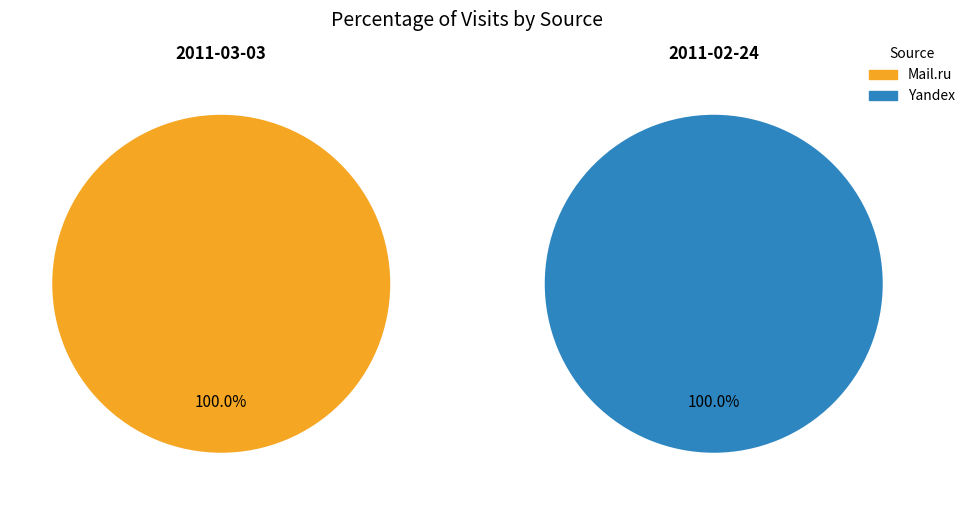

How many slices are in this pie chart?

2